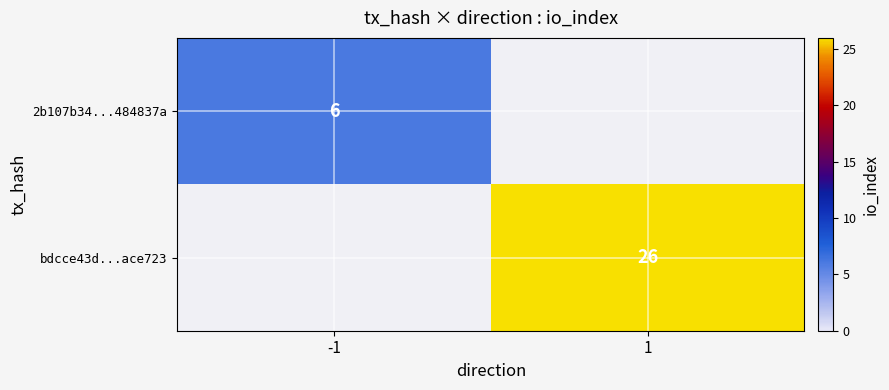

Is it true that 2b107b34...484837a equals 3 at -1?

False